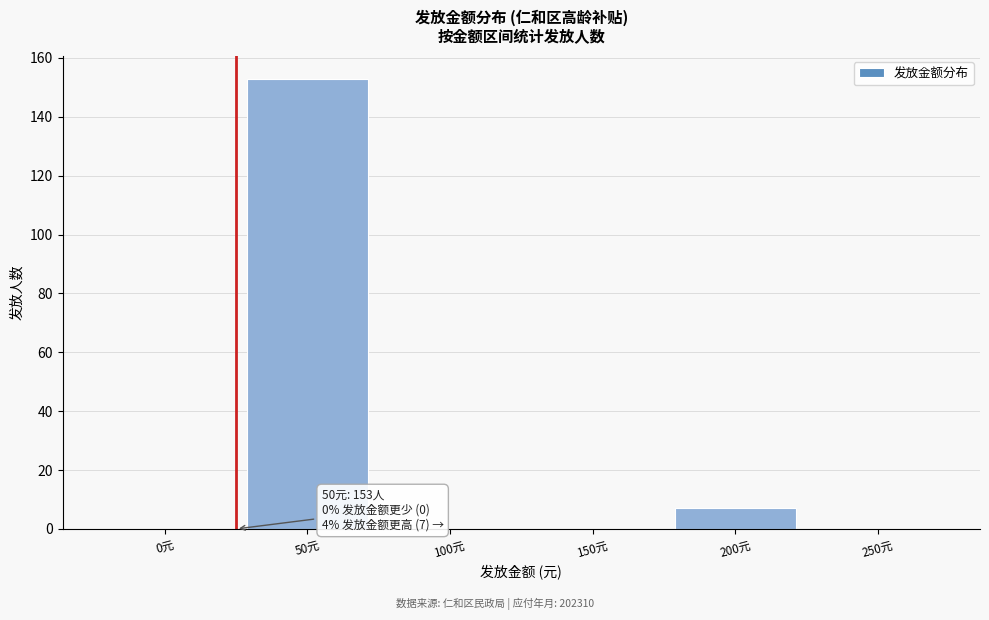

Reading left to right, transcribe all the data shown in this chart.

0元=0	50元=153	100元=0	150元=0	200元=7	250元=0